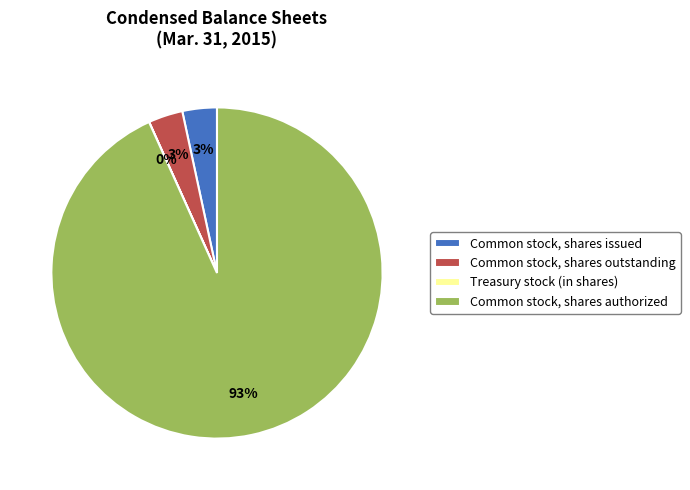

What is the largest slice in the pie chart?

Common stock, shares authorized